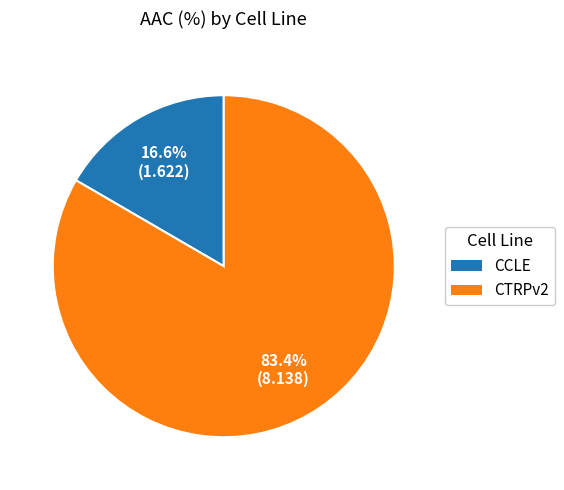

To the nearest percent, what is the average slice percentage?

50%